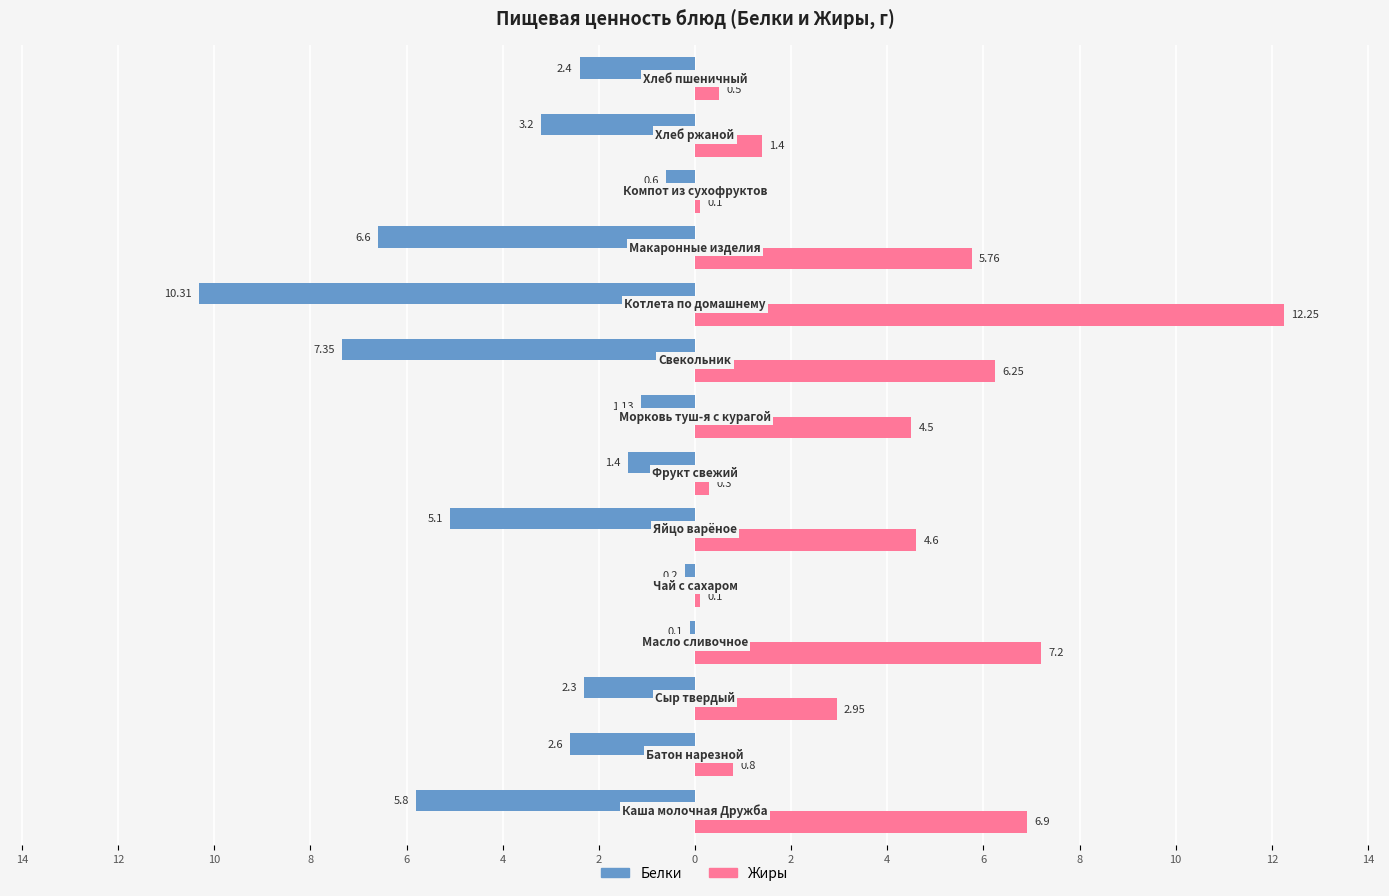

What are all the series names shown in the legend?

Белки, Жиры